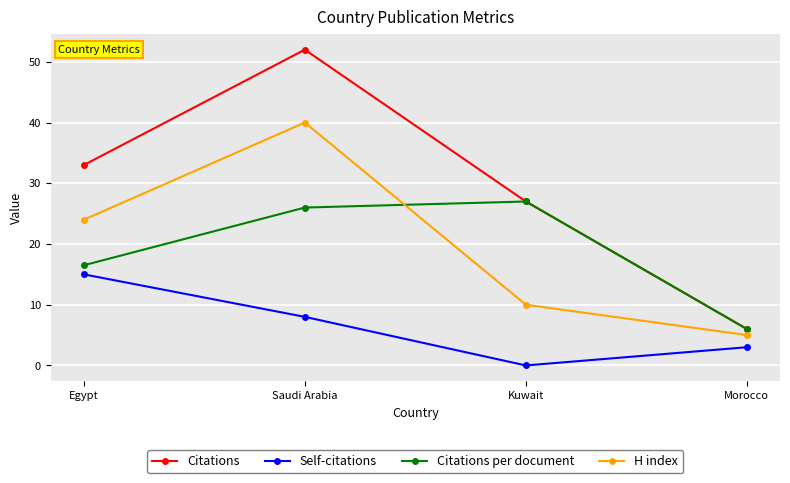

True or false: H index and Citations cross at least once.

False